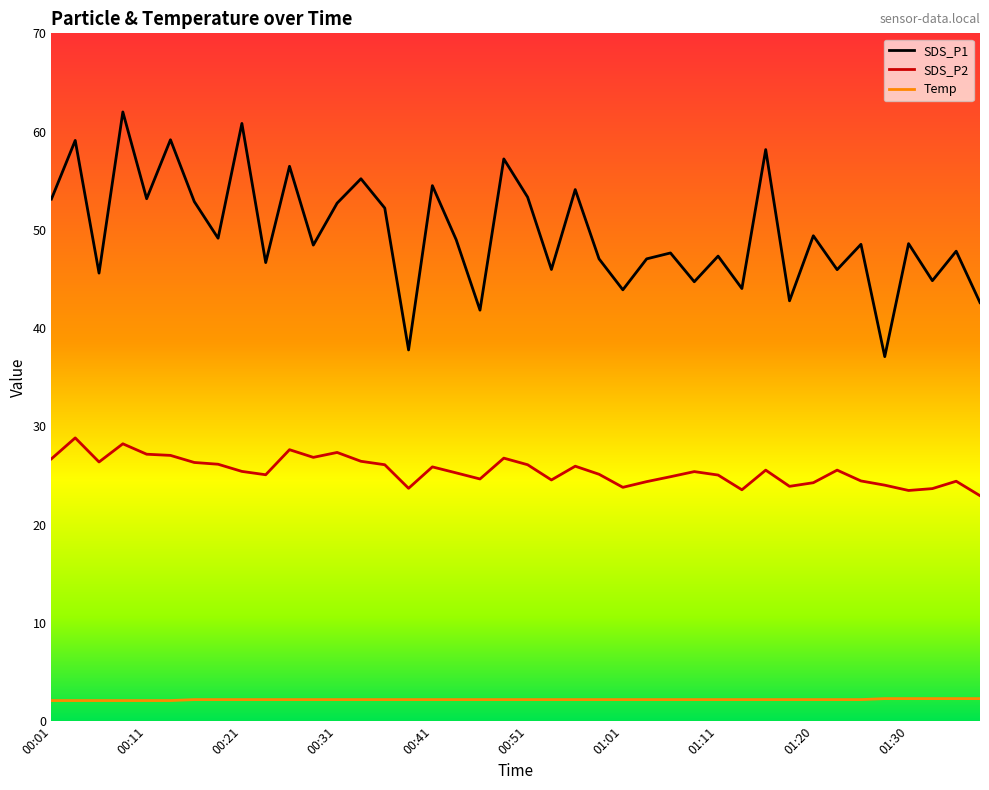

What is the maximum value for SDS_P2?

28.8